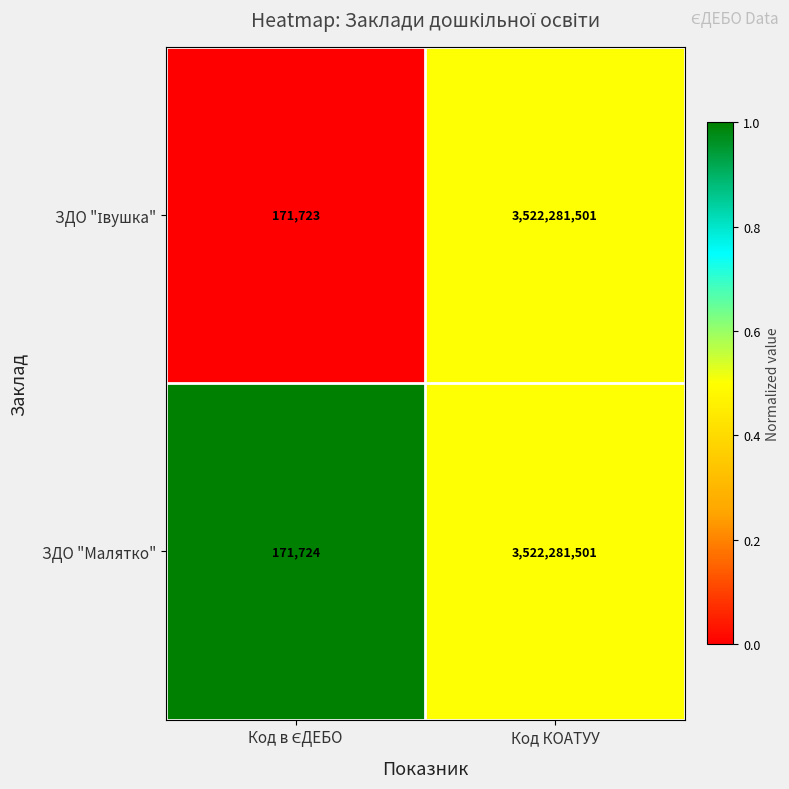

What value does the ЗДО "Малятко" series have at Код КОАТУУ?

3522281501